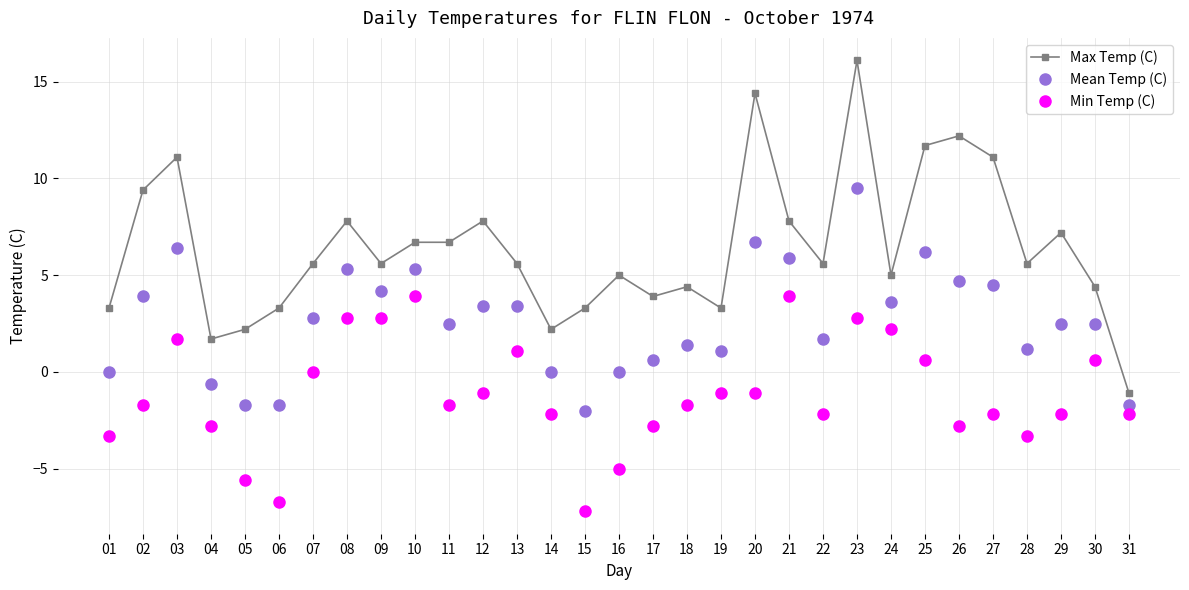

What is the difference between the maximum and minimum values in the Max Temp (C) series?

17.2